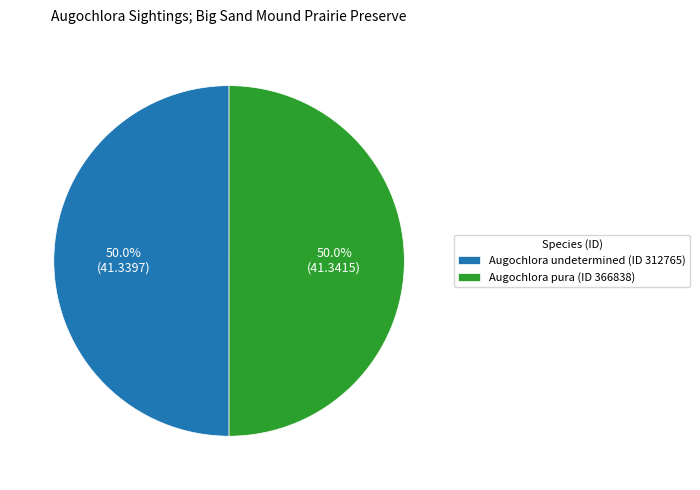

Do Augochlora pura (ID 366838) and Augochlora undetermined (ID 312765) together represent more than half of the pie?

Yes